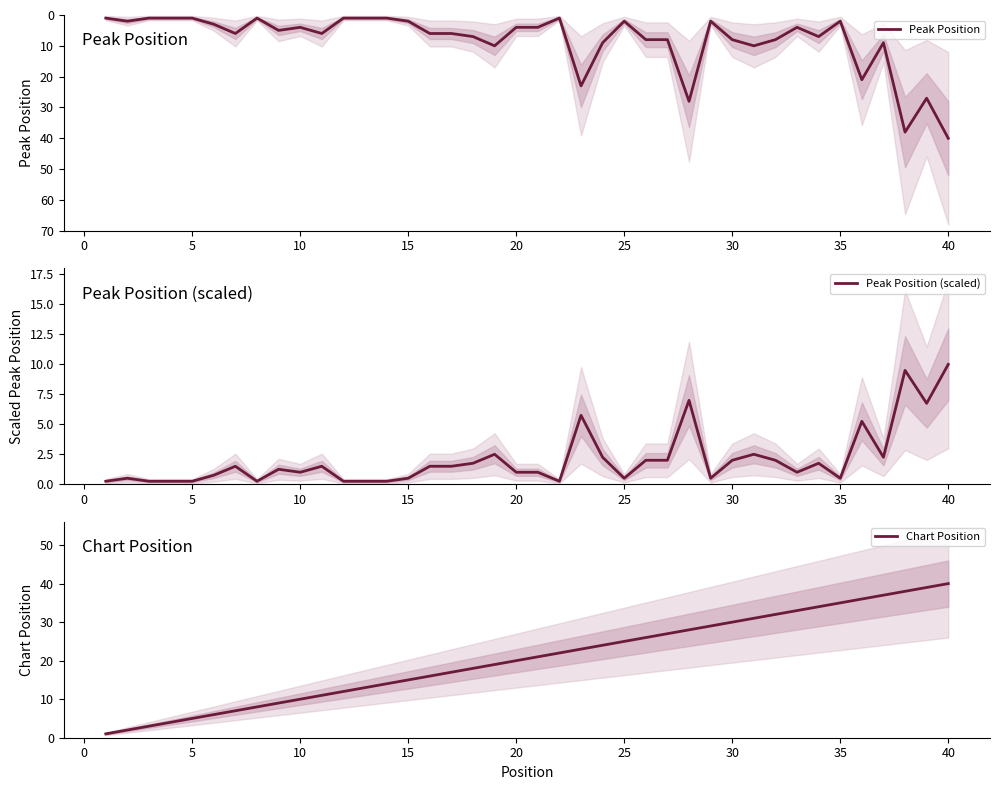

The Peak Position series shows 65 at 40. True or false?

False